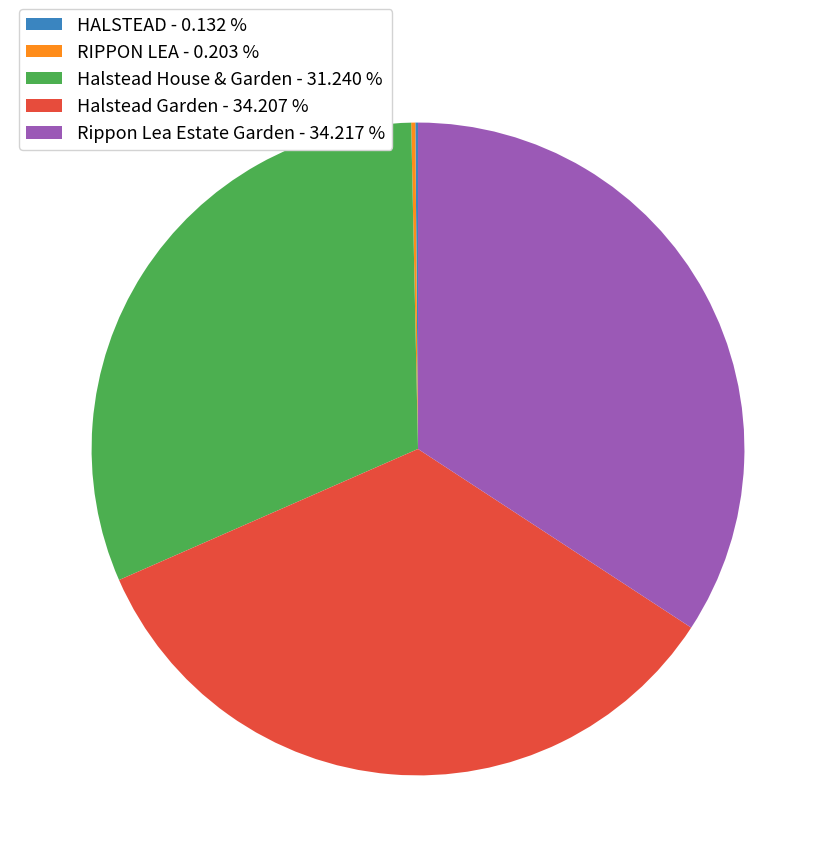

Is there a majority slice in this chart?

No